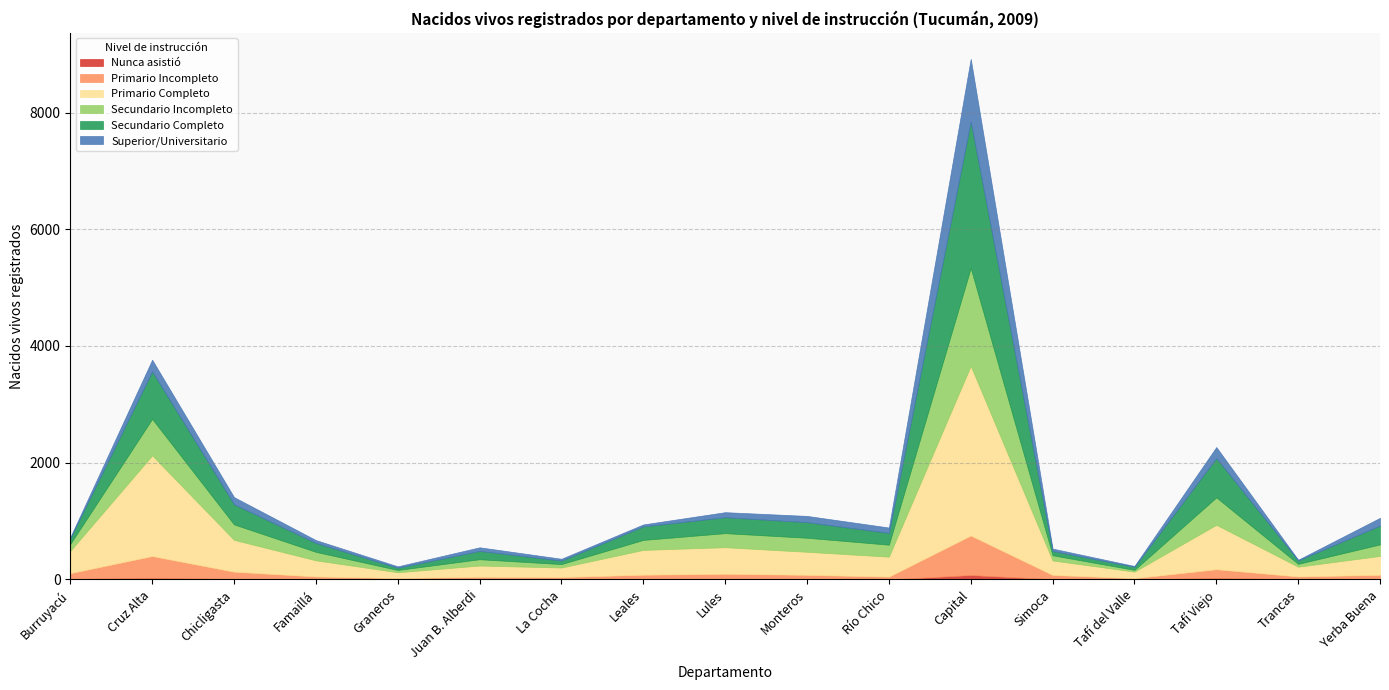

At which category is the sum across all series the highest?

Capital